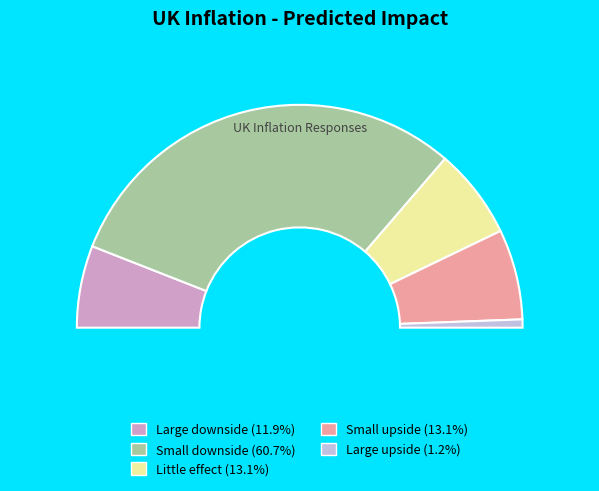

What percentage is NOT represented by UK inflation?

71.4%